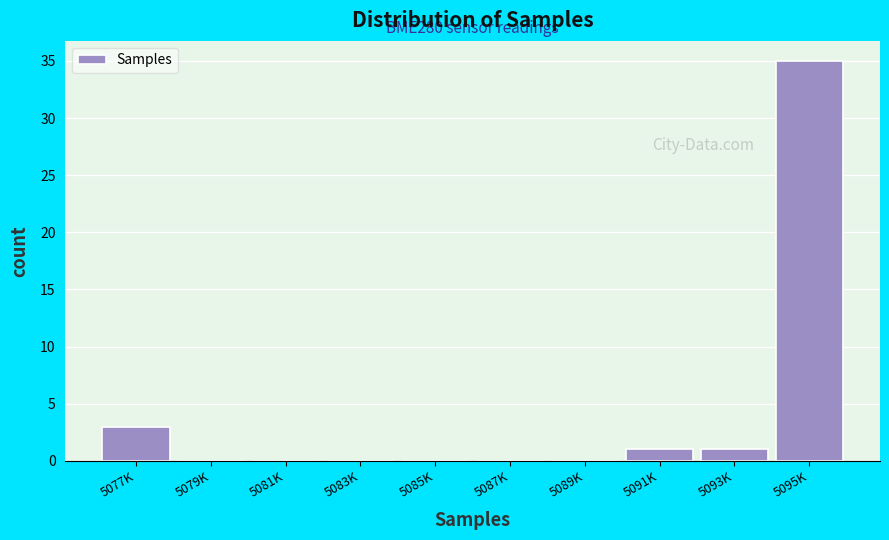

Reading left to right, what are all the values shown in this chart?

5077K=3	5079K=0	5081K=0	5083K=0	5085K=0	5087K=0	5089K=0	5091K=1	5093K=1	5095K=35